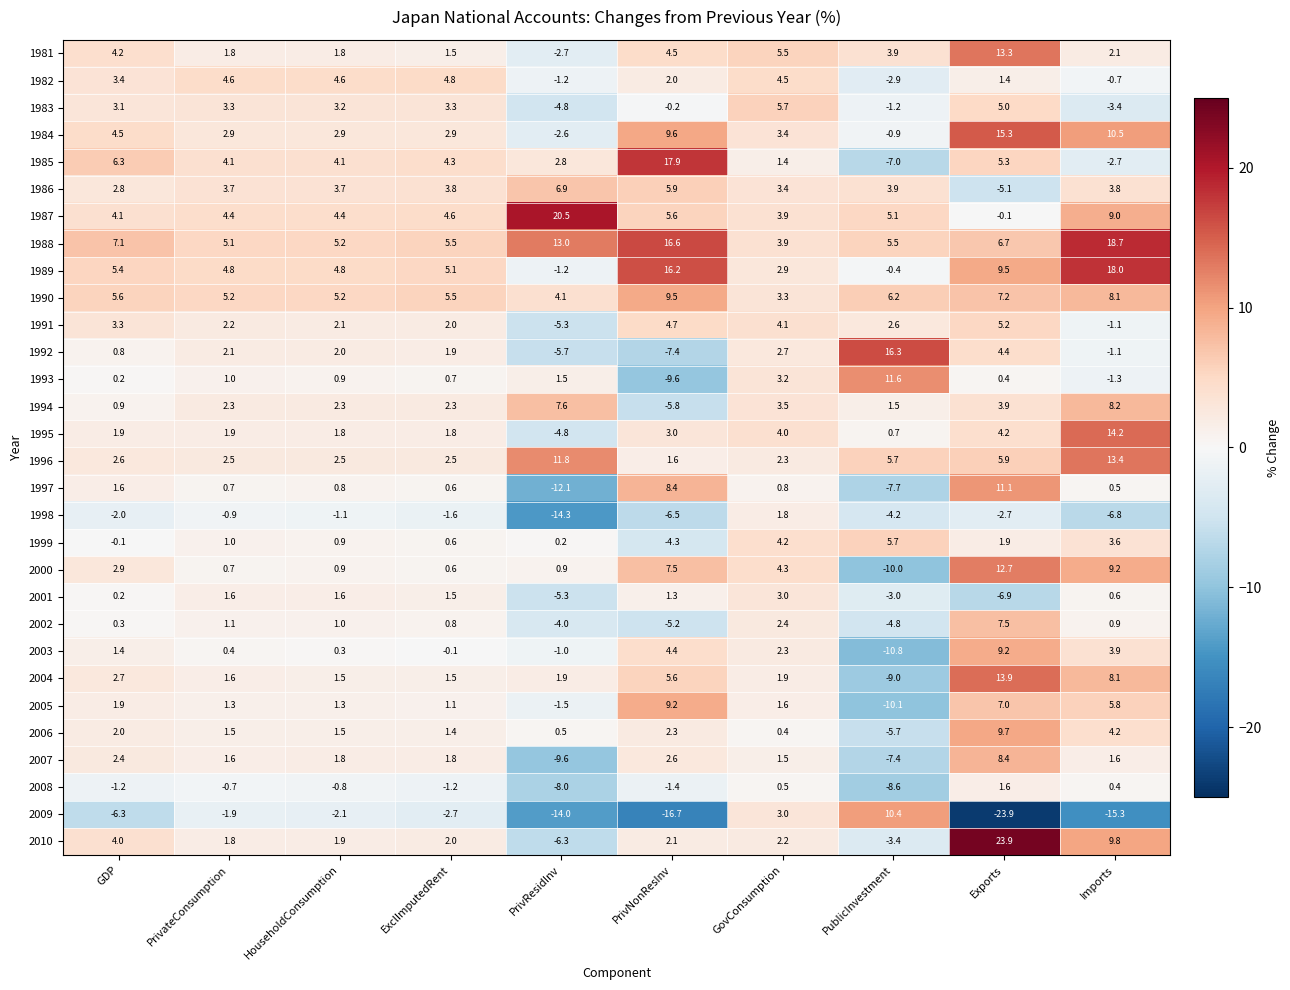

Where is 1986 nearest to the value 0?

GDP